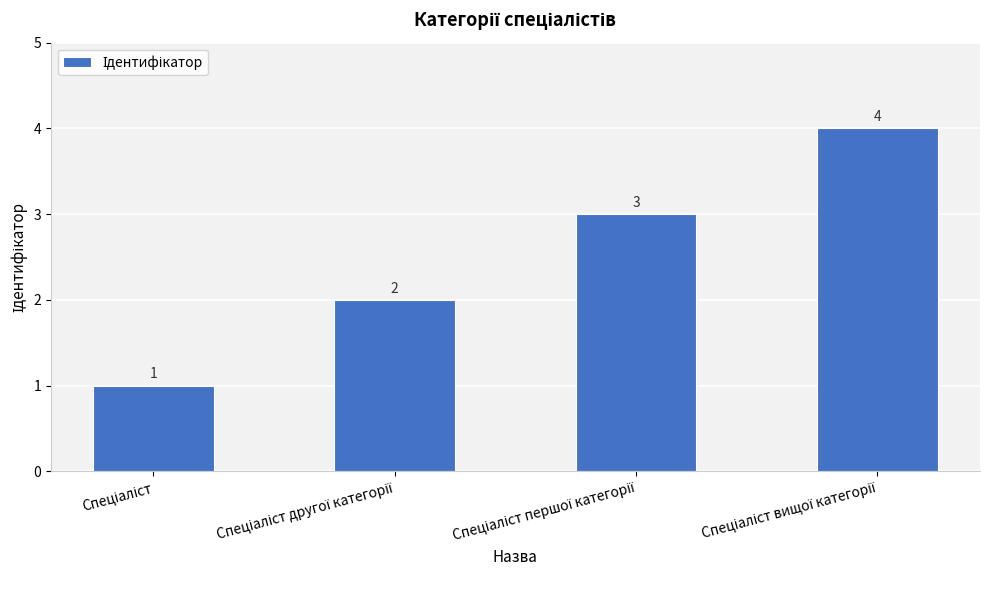

What is the difference between the maximum and minimum values?

3